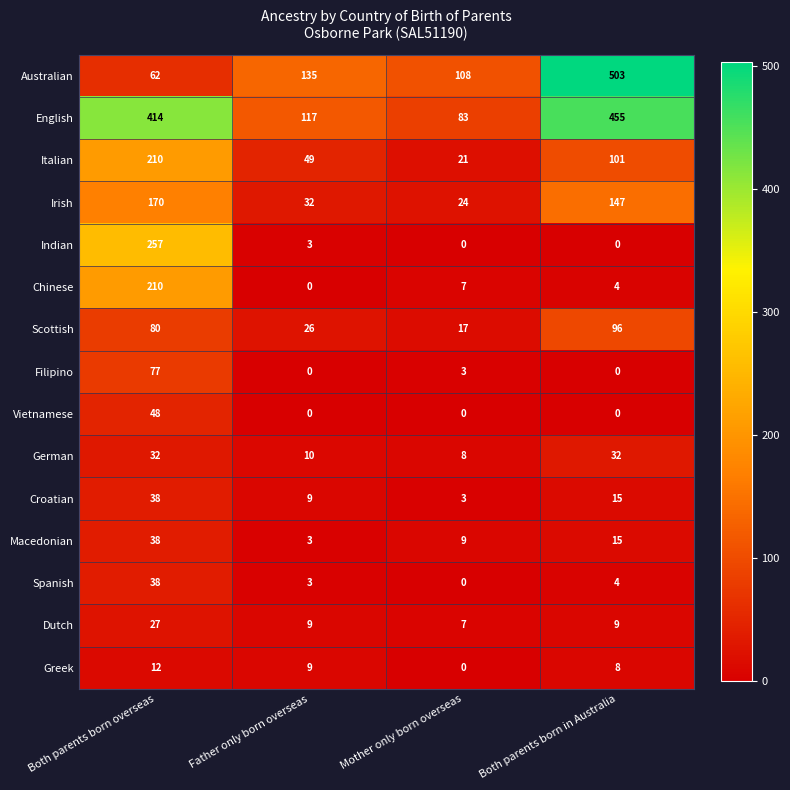

What is the total value across all series at Father only born overseas?

405